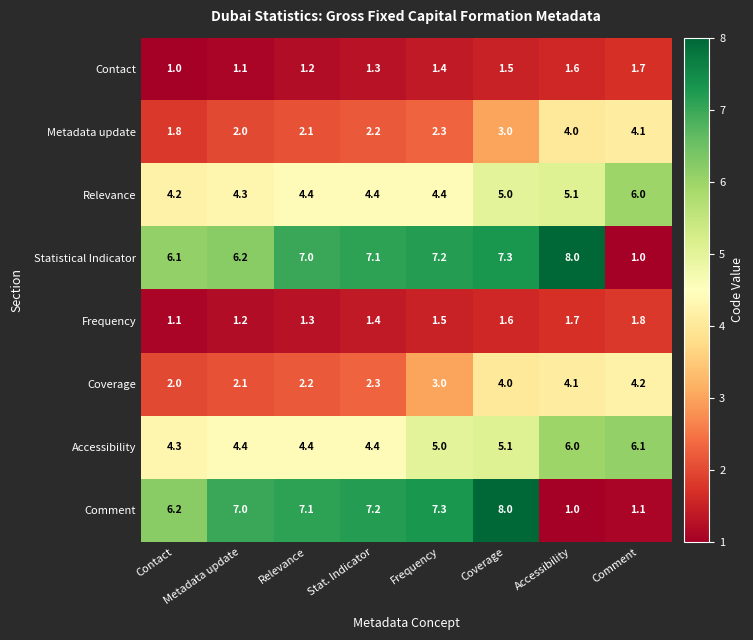

What is the sum of all Accessibility values?

39.7